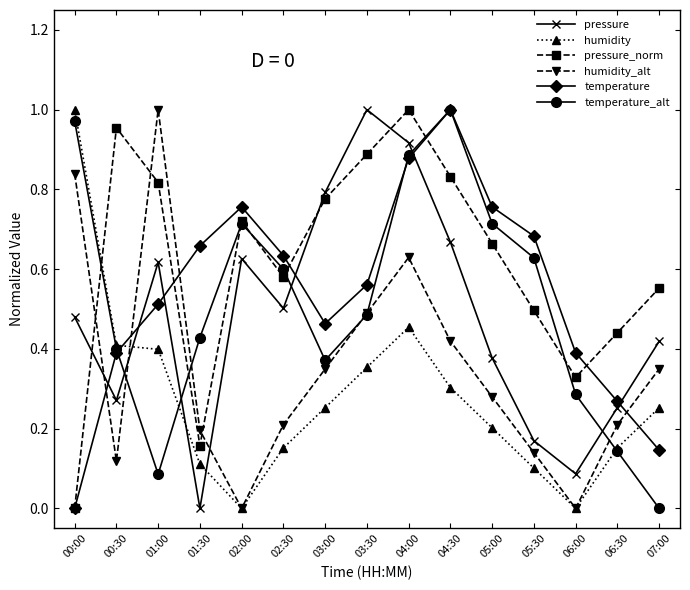

Is it true that temperature_alt equals 1.0 at 04:30?

True